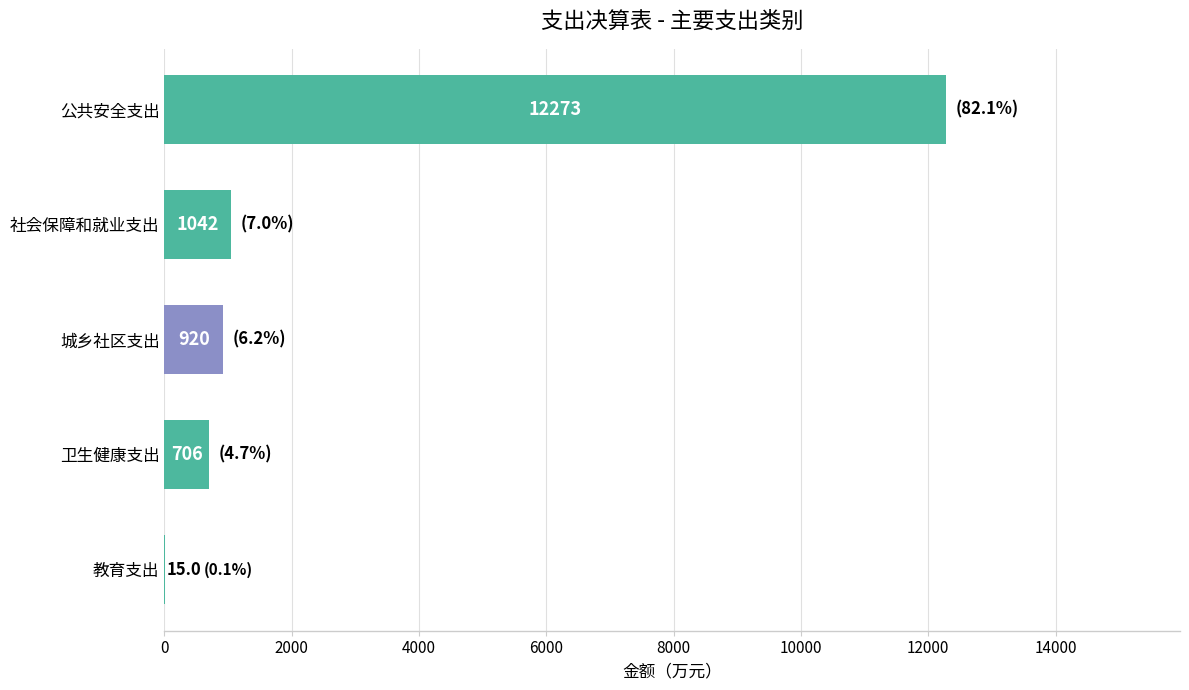

Reading bottom to top, what are all the values shown in this chart?

教育支出=15.0	卫生健康支出=705.7	城乡社区支出=920.4	社会保障和就业支出=1041.7	公共安全支出=12273.0